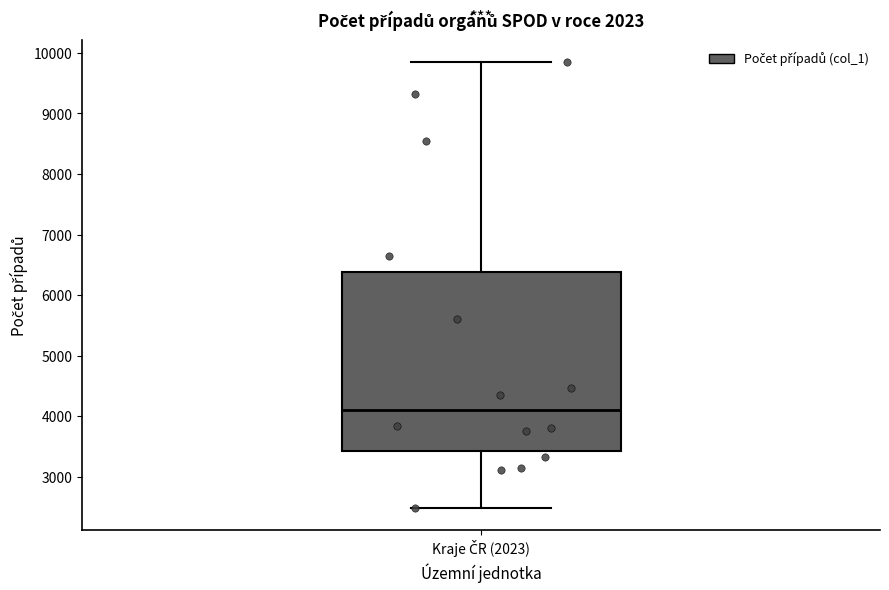

Read this box plot against the y-axis: the position of the median line, the range covered by the box, and the ends of both whiskers. The values are not printed on the chart, so give them approximately, as read against the axis.

median 4100, box 3400 to 6400, whiskers 2500 to 9800